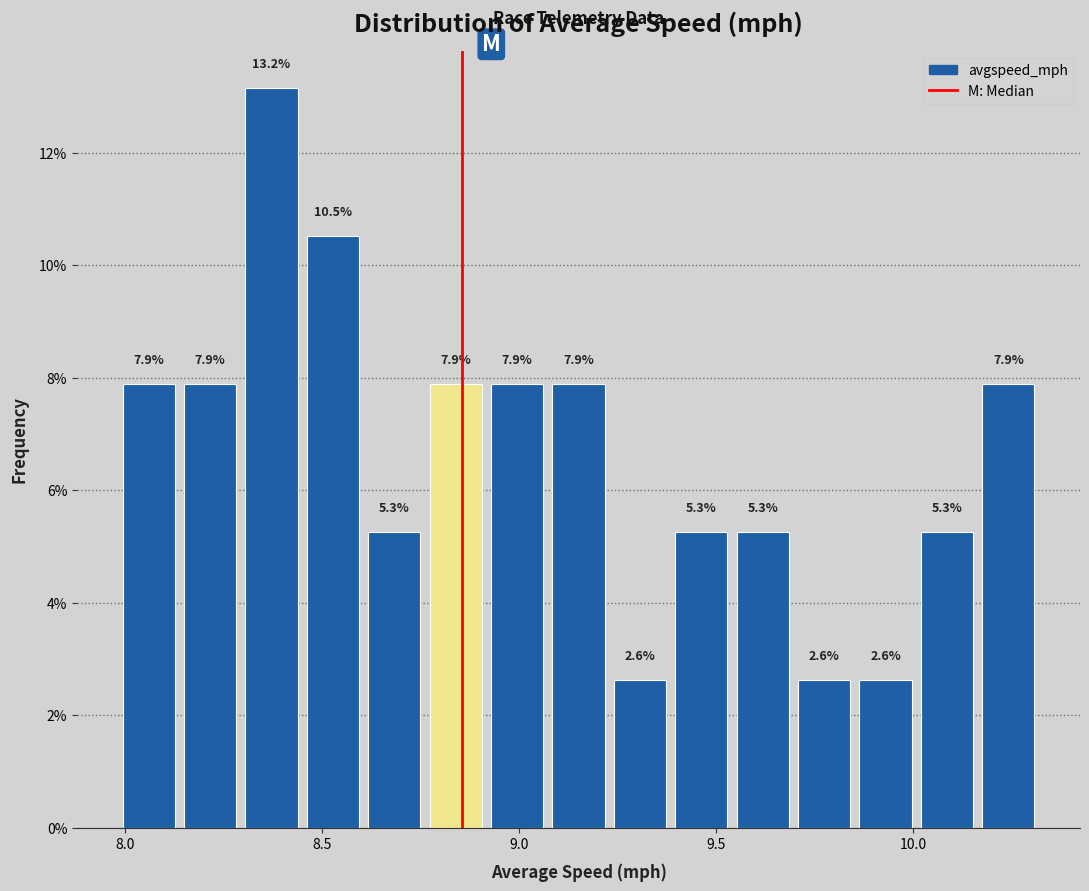

Around what value on the x-axis is the tallest bar? Give the approximate position of its centre, as read against the axis.

8.35